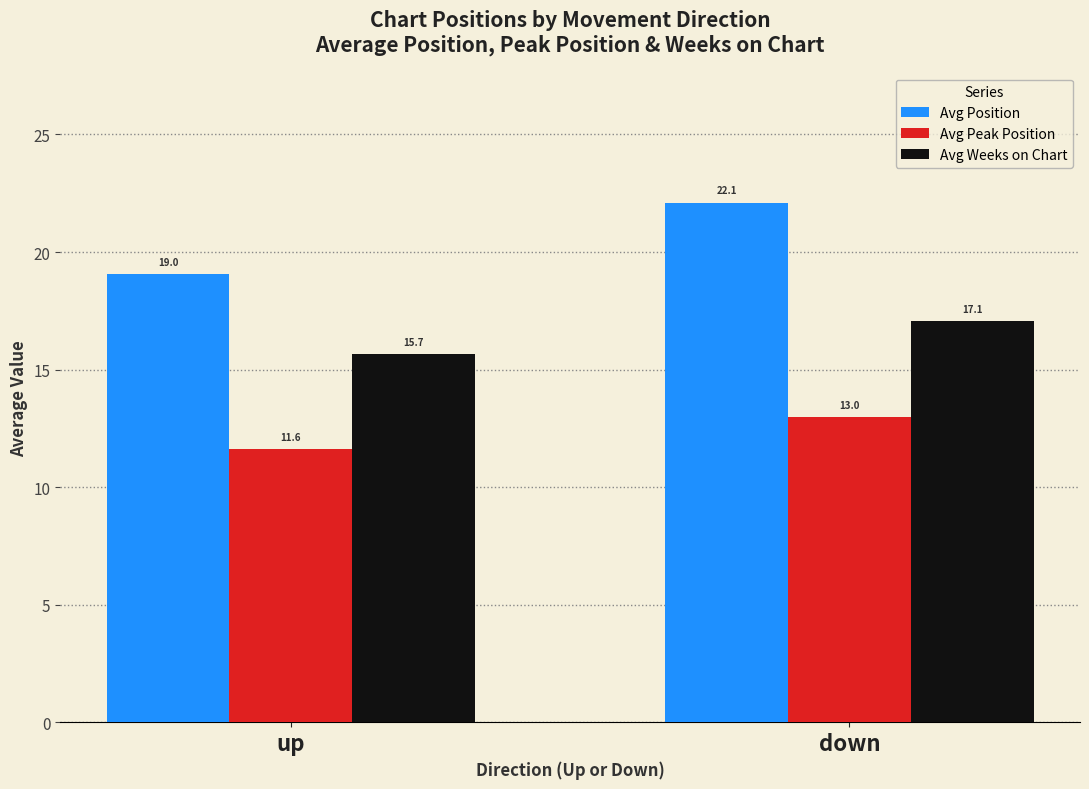

Reading left to right, list all the values displayed in this chart.

Avg Position: up=19.0	down=22.1
Avg Peak Position: up=11.6	down=13.0
Avg Weeks on Chart: up=15.7	down=17.1